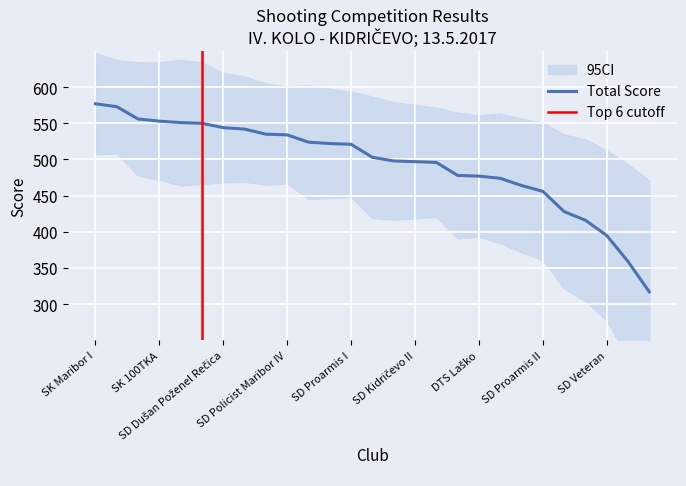

Where is Total Score nearest to the value 447?

SD Proarmis II